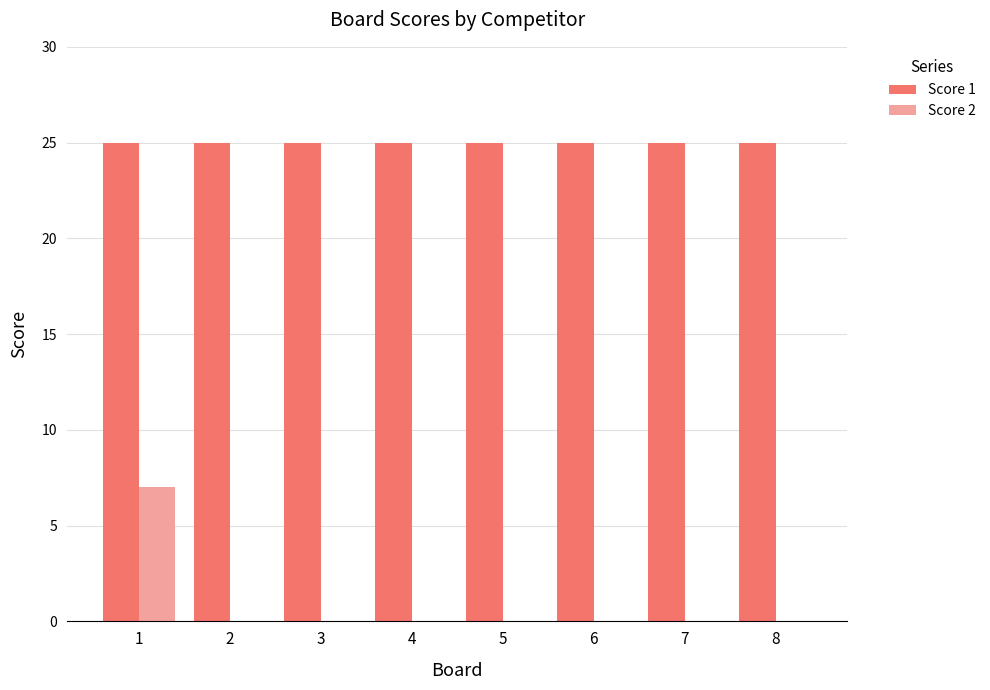

How many data points does each series have?

8